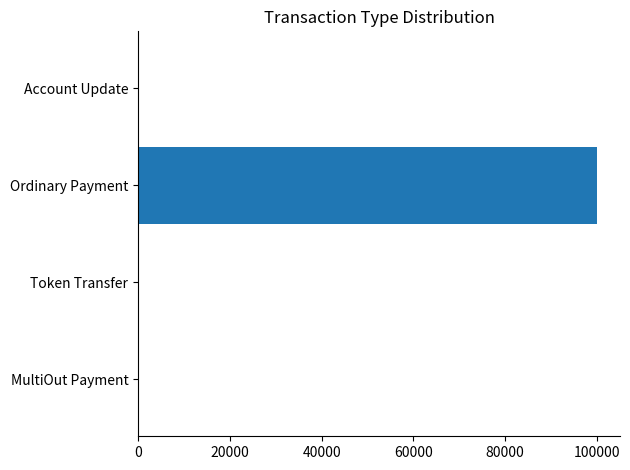

What is the sum of the values at Account Update and Ordinary Payment?

100010.9